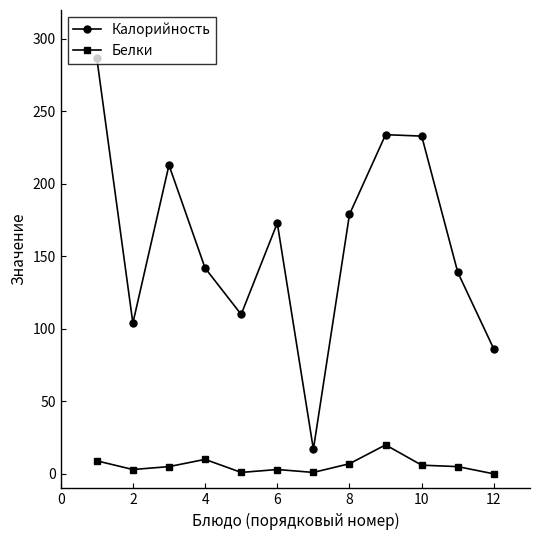

In Белки, how many points are higher than both neighbors (excluding endpoints)?

3